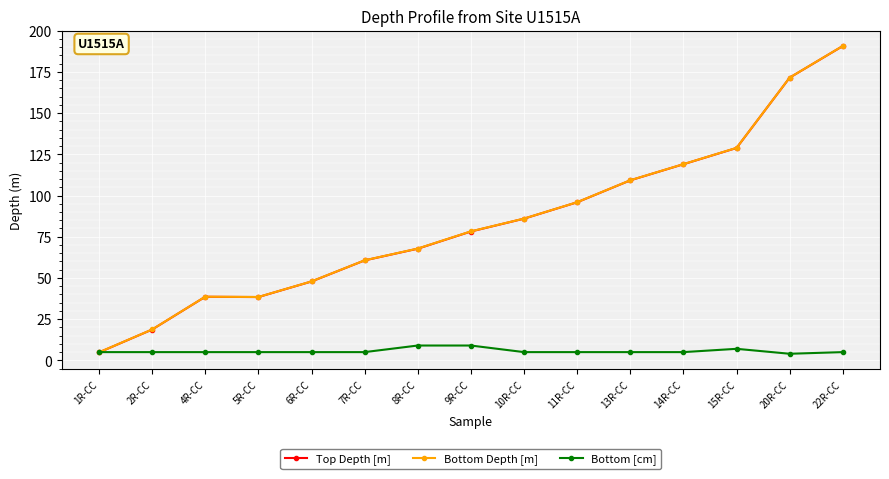

At which label does Bottom Depth [m] reach its minimum?

1R-CC